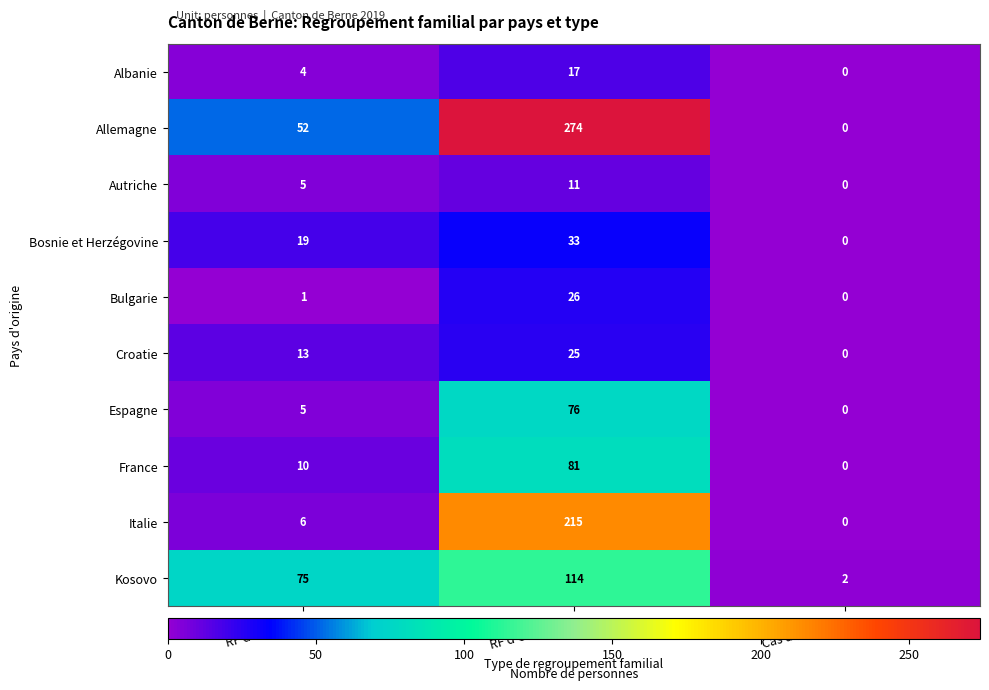

Count the Autriche values in the range 0 to 11.

3